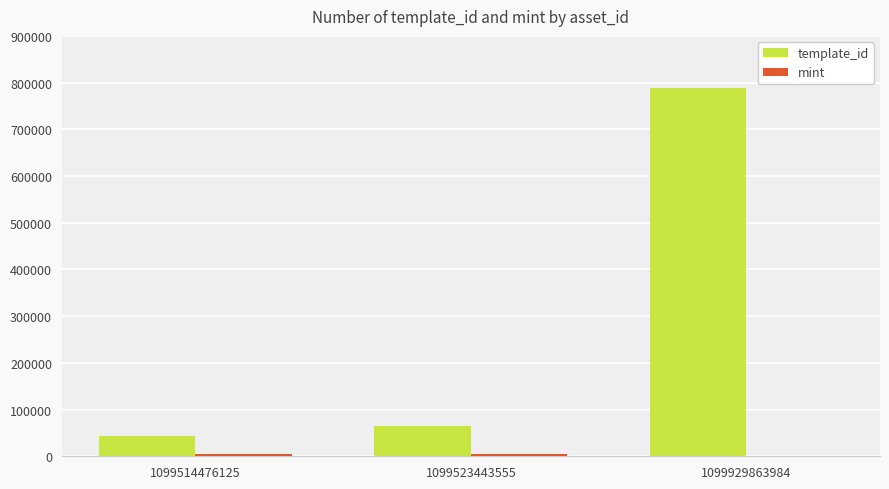

At which label is template_id closest to 415643?

1099523443555